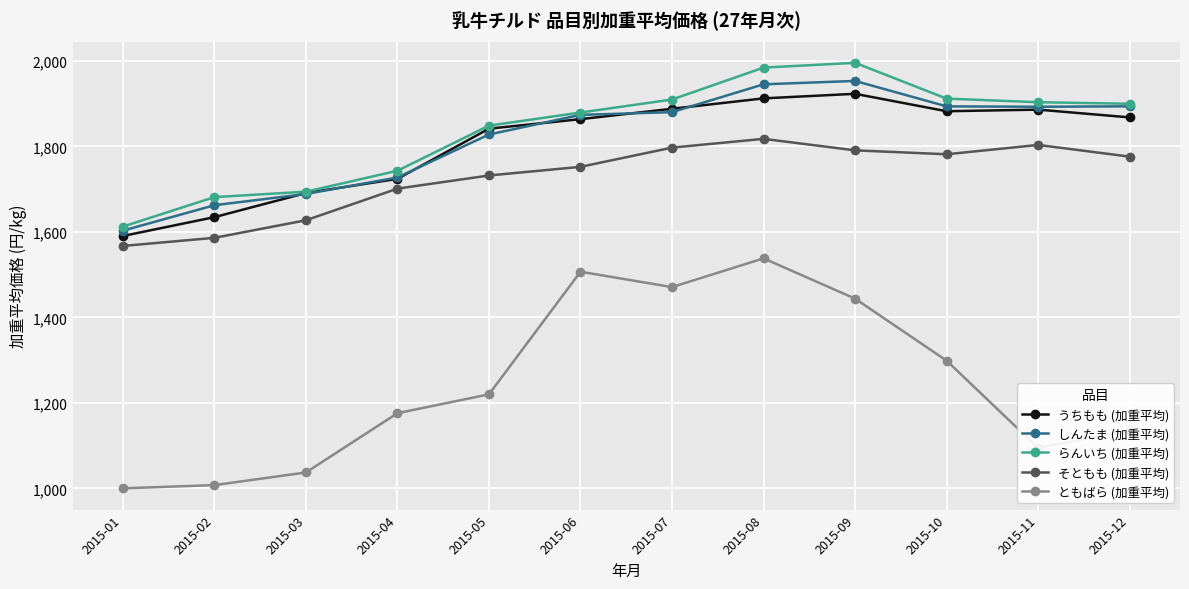

What is the difference between the maximum and minimum values in the ともばら (加重平均) series?

538.1